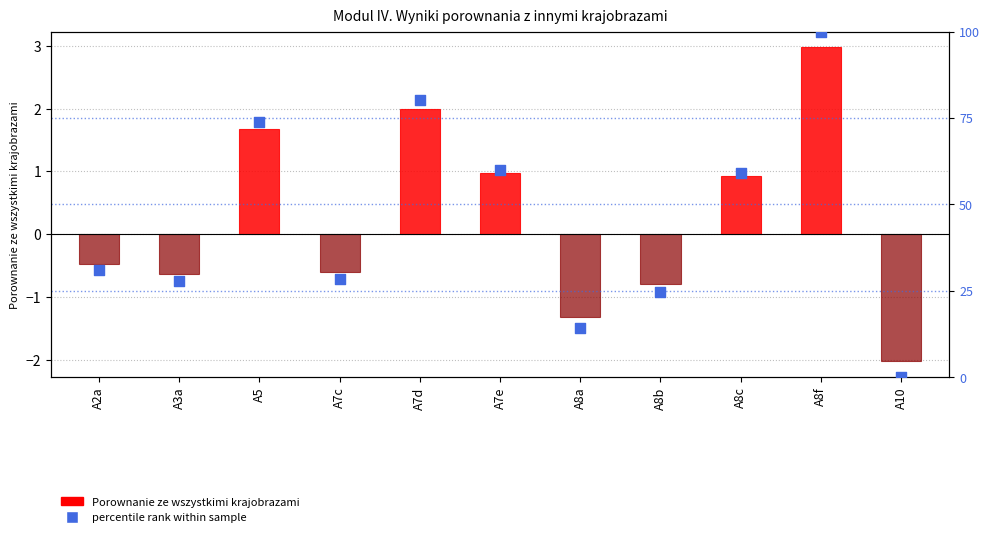

Which series reaches the maximum Y coordinate?

percentile rank within sample